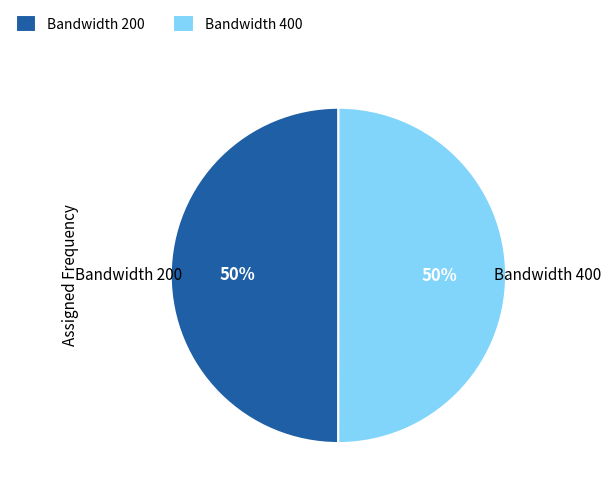

How many slices are in this pie chart?

2